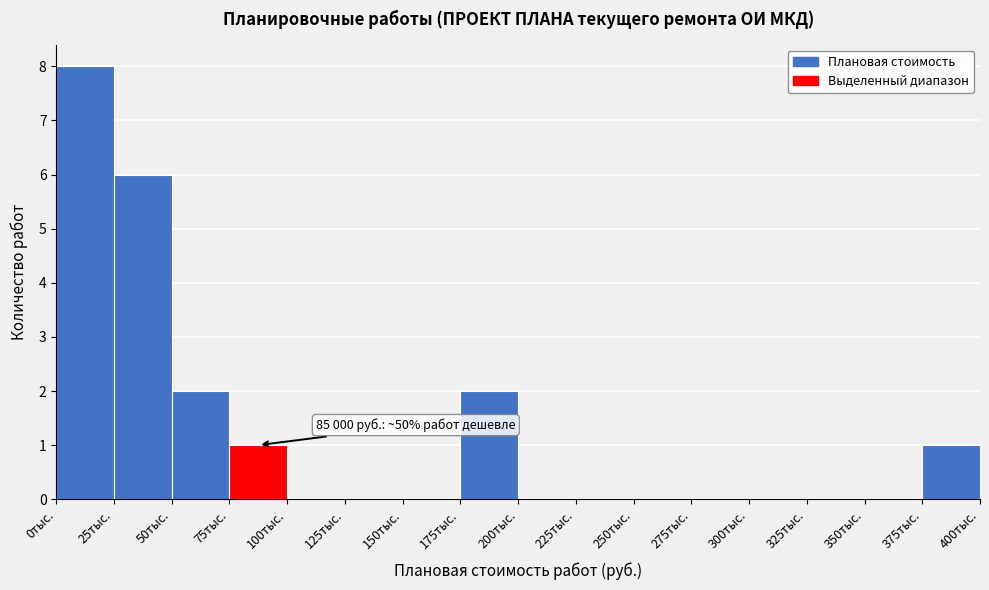

Reading left to right, extract all data points from this chart.

0тыс.=8	25тыс.=6	50тыс.=2	75тыс.=1	100тыс.=0	125тыс.=0	150тыс.=0	175тыс.=2	200тыс.=0	225тыс.=0	250тыс.=0	275тыс.=0	300тыс.=0	325тыс.=0	350тыс.=0	375тыс.=1